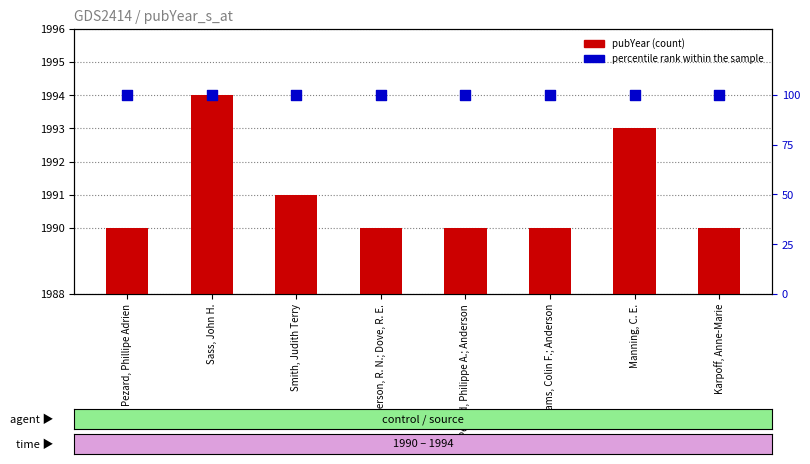

At which category is the sum across all series the highest?

Sass, John H.